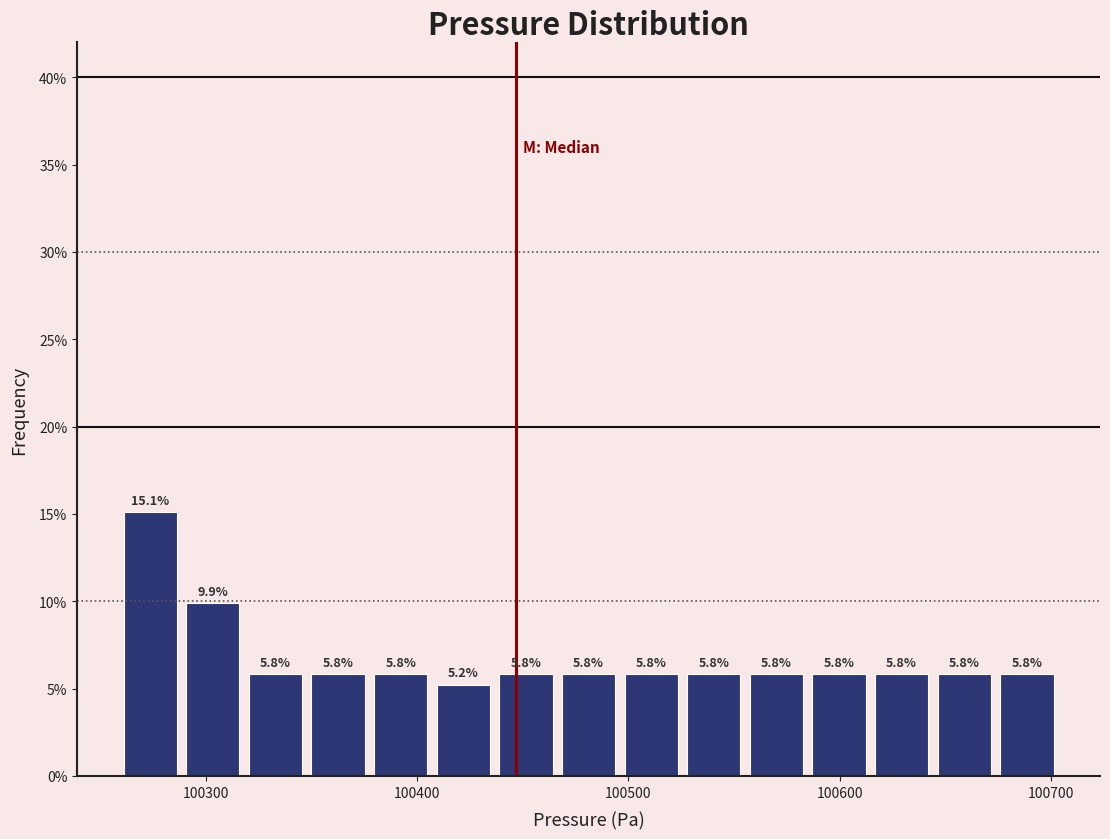

Read against the x-axis, roughly where is the centre of the tallest bar?

100270